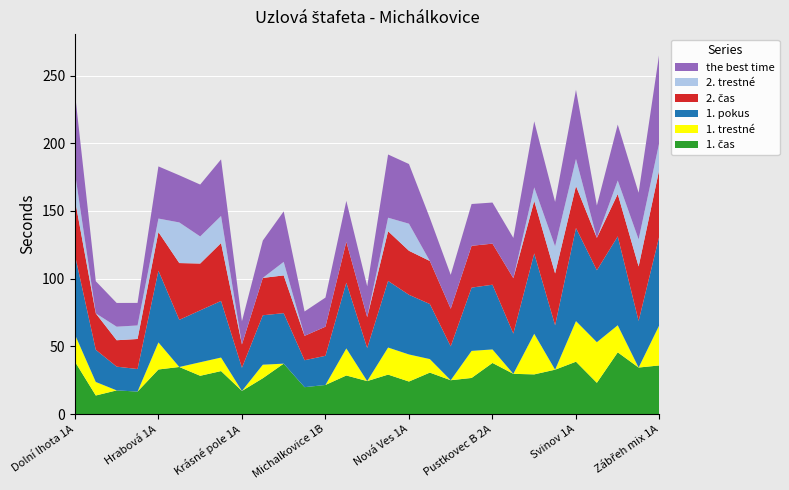

Reading left to right, list all the values displayed in this chart.

1. čas: Dolní lhota 1A=38.8	Heřmanice A 1A=13.8	Heřmanice A 1B=17.5	Heřmanice B 2A=16.6	Hrabová 1A=33.0	Hrabová 1B=34.8	Klimkovice 1A=28.3	Klimkovice 1B=31.8	Krásné pole 1A=17.1	Krásné pole 1B=26.5	Martinov 1A=37.3	Michalkovice 1A=19.9	Michalkovice 1B=21.5	Michalkovice 2A=28.5	Muglinov 1A=24.4	Muglinov 1B=29.2	Nová Ves 1A=24.1	Nová Ves 1B=30.6	Pustkovec A 1A=25.0	Pustkovec A 1B=26.7	Pustkovec B 2A=37.8	Pustkovec B 2B=29.8	Pustkovec C 3A=29.3	Radvanice 1A=32.8	Svinov 1A=38.7	Vřesina 1A=23.1	Vřesina 1B=45.6	Zábřeh 1A=34.4	Zábřeh mix 1A=36.0
1. trestné: Dolní lhota 1A=20.0	Heřmanice A 1A=10.0	Heřmanice A 1B=0.0	Heřmanice B 2A=0.0	Hrabová 1A=20.0	Hrabová 1B=0.0	Klimkovice 1A=10.0	Klimkovice 1B=10.0	Krásné pole 1A=0.0	Krásné pole 1B=10.0	Martinov 1A=0.0	Michalkovice 1A=0.0	Michalkovice 1B=0.0	Michalkovice 2A=20.0	Muglinov 1A=0.0	Muglinov 1B=20.0	Nová Ves 1A=20.0	Nová Ves 1B=10.0	Pustkovec A 1A=0.0	Pustkovec A 1B=20.0	Pustkovec B 2A=10.0	Pustkovec B 2B=0.0	Pustkovec C 3A=30.0	Radvanice 1A=0.0	Svinov 1A=30.0	Vřesina 1A=30.0	Vřesina 1B=20.0	Zábřeh 1A=0.0	Zábřeh mix 1A=30.0
1. pokus: Dolní lhota 1A=58.8	Heřmanice A 1A=23.8	Heřmanice A 1B=17.5	Heřmanice B 2A=16.6	Hrabová 1A=53.0	Hrabová 1B=34.8	Klimkovice 1A=38.3	Klimkovice 1B=41.8	Krásné pole 1A=17.1	Krásné pole 1B=36.5	Martinov 1A=37.3	Michalkovice 1A=19.9	Michalkovice 1B=21.5	Michalkovice 2A=48.5	Muglinov 1A=24.4	Muglinov 1B=49.2	Nová Ves 1A=44.1	Nová Ves 1B=40.6	Pustkovec A 1A=25.0	Pustkovec A 1B=46.7	Pustkovec B 2A=47.8	Pustkovec B 2B=29.8	Pustkovec C 3A=59.3	Radvanice 1A=32.8	Svinov 1A=68.7	Vřesina 1A=53.1	Vřesina 1B=65.6	Zábřeh 1A=34.4	Zábřeh mix 1A=66.0
2. čas: Dolní lhota 1A=40.8	Heřmanice A 1A=26.9	Heřmanice A 1B=19.5	Heřmanice B 2A=22.2	Hrabová 1A=28.5	Hrabová 1B=41.9	Klimkovice 1A=34.6	Klimkovice 1B=42.8	Krásné pole 1A=17.2	Krásné pole 1B=27.6	Martinov 1A=27.9	Michalkovice 1A=18.0	Michalkovice 1B=21.5	Michalkovice 2A=30.2	Muglinov 1A=22.8	Muglinov 1B=36.7	Nová Ves 1A=32.5	Nová Ves 1B=31.8	Pustkovec A 1A=27.8	Pustkovec A 1B=30.9	Pustkovec B 2A=30.3	Pustkovec B 2B=40.9	Pustkovec C 3A=38.8	Radvanice 1A=38.3	Svinov 1A=31.0	Vřesina 1A=23.9	Vřesina 1B=31.3	Zábřeh 1A=40.2	Zábřeh mix 1A=49.4
2. trestné: Dolní lhota 1A=20.0	Heřmanice A 1A=0.0	Heřmanice A 1B=10.0	Heřmanice B 2A=10.0	Hrabová 1A=10.0	Hrabová 1B=30.0	Klimkovice 1A=20.0	Klimkovice 1B=20.0	Krásné pole 1A=0.0	Krásné pole 1B=0.0	Martinov 1A=10.0	Michalkovice 1A=0.0	Michalkovice 1B=0.0	Michalkovice 2A=0.0	Muglinov 1A=0.0	Muglinov 1B=10.0	Nová Ves 1A=20.0	Nová Ves 1B=0.0	Pustkovec A 1A=0.0	Pustkovec A 1B=0.0	Pustkovec B 2A=0.0	Pustkovec B 2B=0.0	Pustkovec C 3A=10.0	Radvanice 1A=20.0	Svinov 1A=20.0	Vřesina 1A=0.0	Vřesina 1B=10.0	Zábřeh 1A=20.0	Zábřeh mix 1A=20.0
the best time: Dolní lhota 1A=58.8	Heřmanice A 1A=23.8	Heřmanice A 1B=17.5	Heřmanice B 2A=16.6	Hrabová 1A=38.5	Hrabová 1B=34.8	Klimkovice 1A=38.3	Klimkovice 1B=41.8	Krásné pole 1A=17.1	Krásné pole 1B=27.6	Martinov 1A=37.3	Michalkovice 1A=18.0	Michalkovice 1B=21.5	Michalkovice 2A=30.2	Muglinov 1A=22.8	Muglinov 1B=46.7	Nová Ves 1A=44.1	Nová Ves 1B=31.8	Pustkovec A 1A=25.0	Pustkovec A 1B=30.9	Pustkovec B 2A=30.3	Pustkovec B 2B=29.8	Pustkovec C 3A=48.8	Radvanice 1A=32.8	Svinov 1A=51.0	Vřesina 1A=23.9	Vřesina 1B=41.3	Zábřeh 1A=34.4	Zábřeh mix 1A=66.0